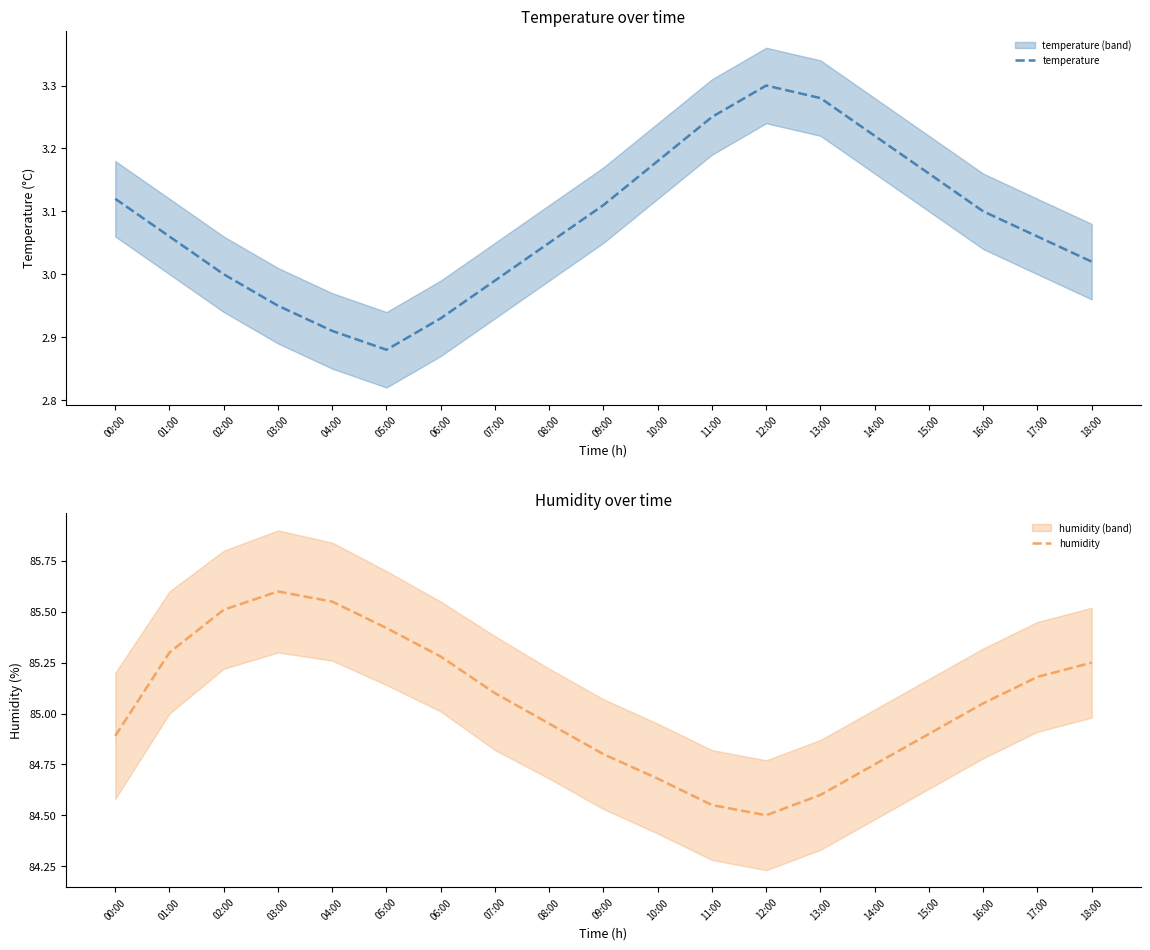

At which category does humidity reach its first local valley?

12:00